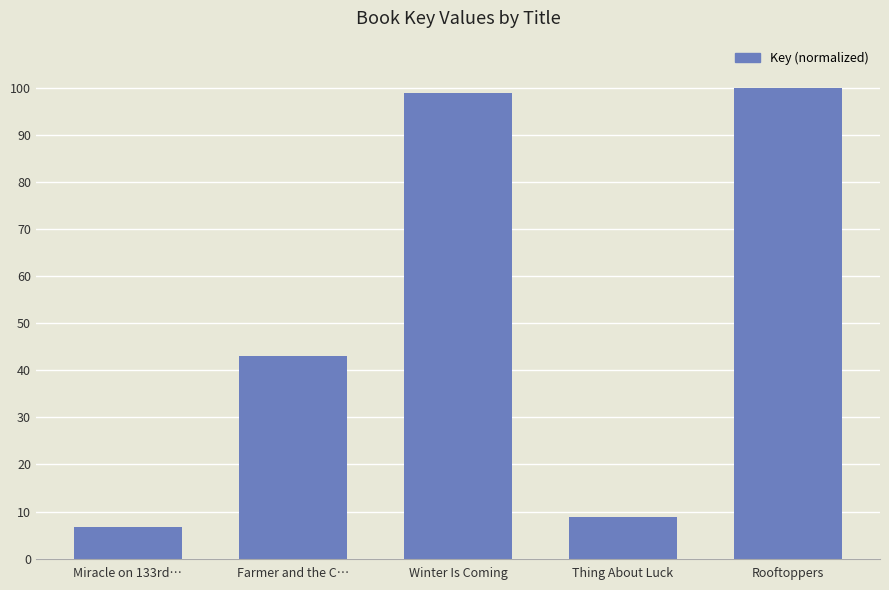

How many values are below 43?

2